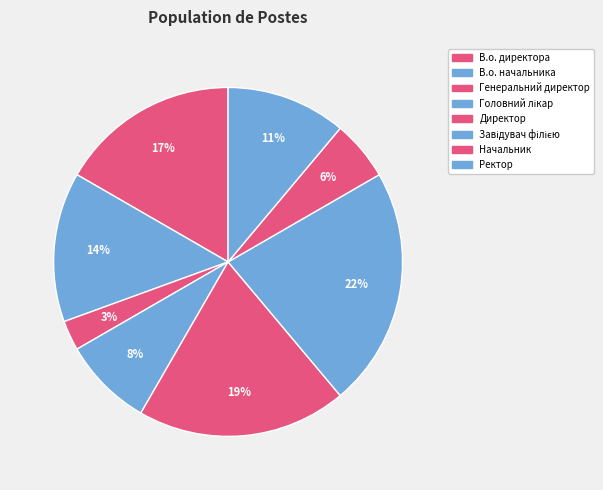

To the nearest percent, what portion does Ректор represent?

11%